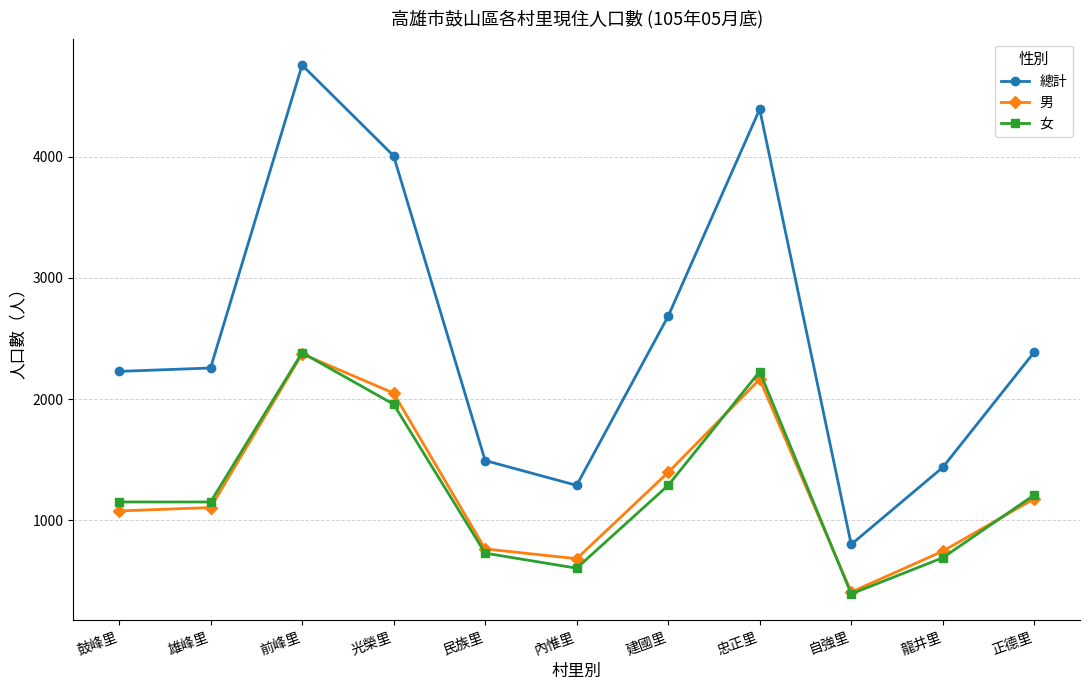

What is the average value of the 總計 series?

2520